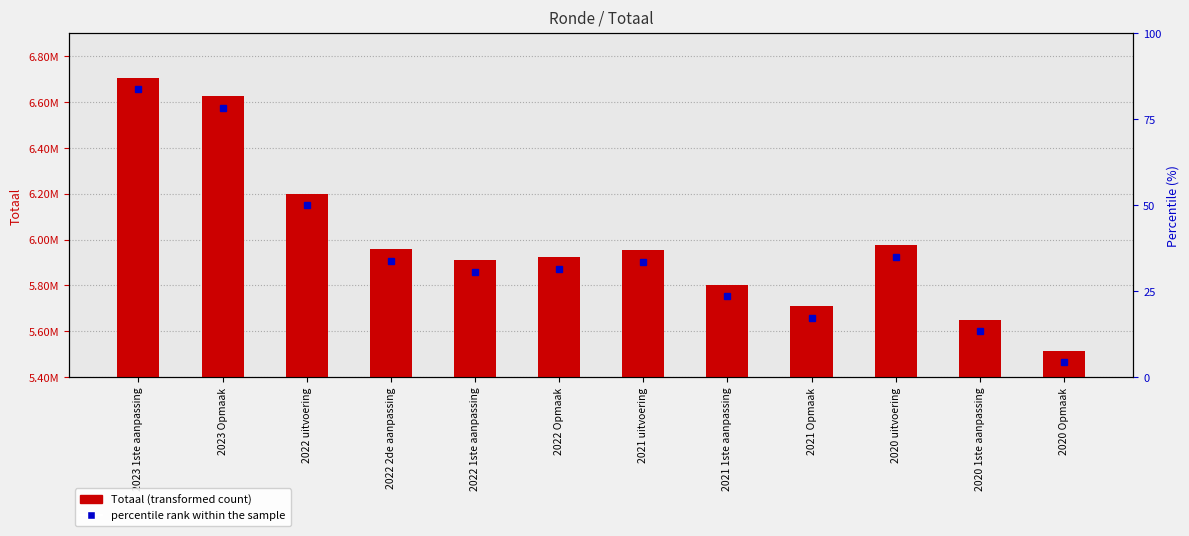

Between 2022 uitvoering and 2020 Opmaak, which is larger?

2022 uitvoering